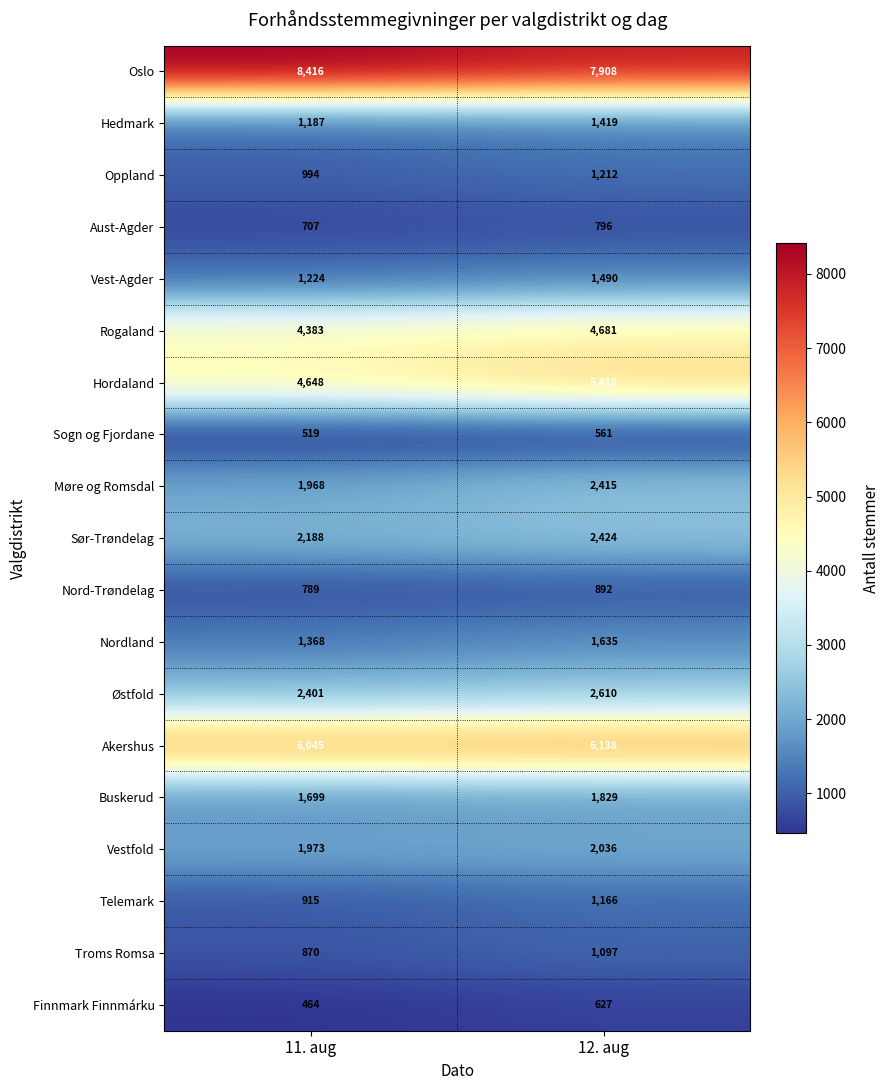

At how many categories does at least one series exceed 6711?

2